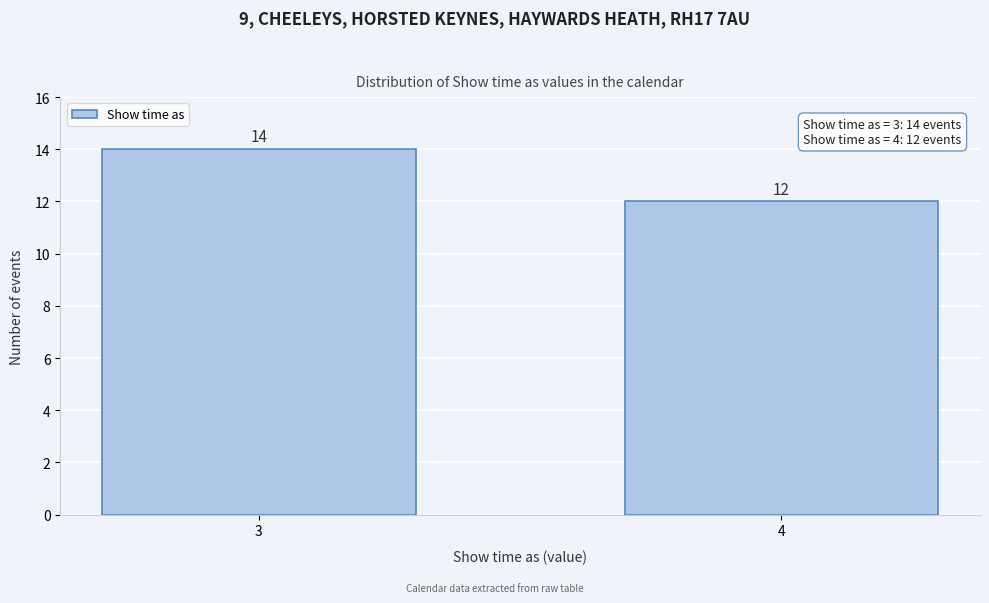

Reading left to right, what are all the values shown in this chart?

3=14	4=12